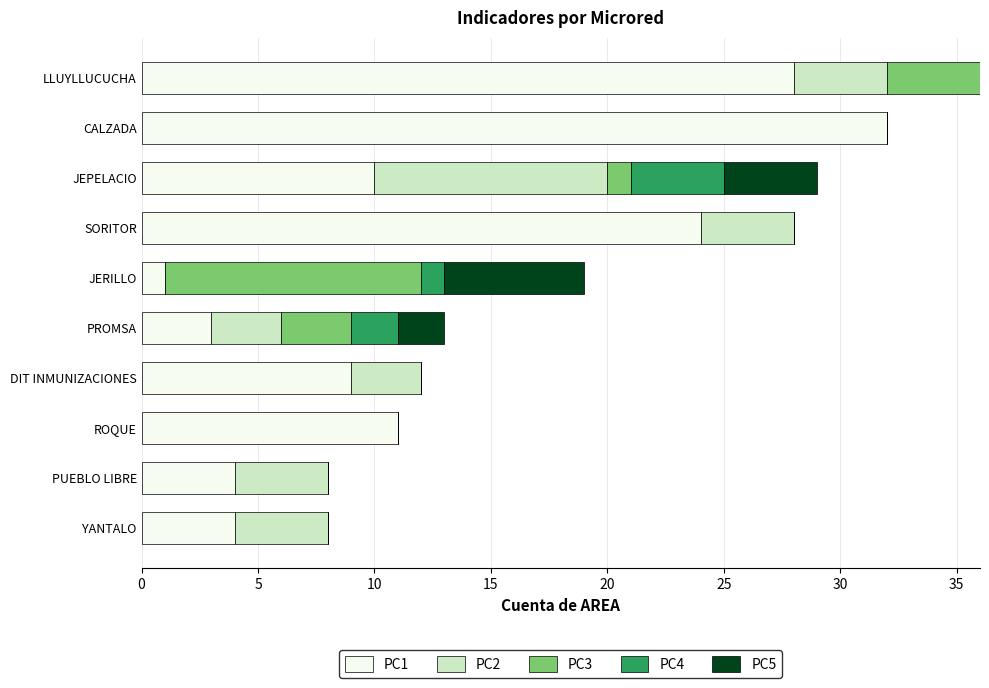

What is the total value across all series at YANTALO?

8